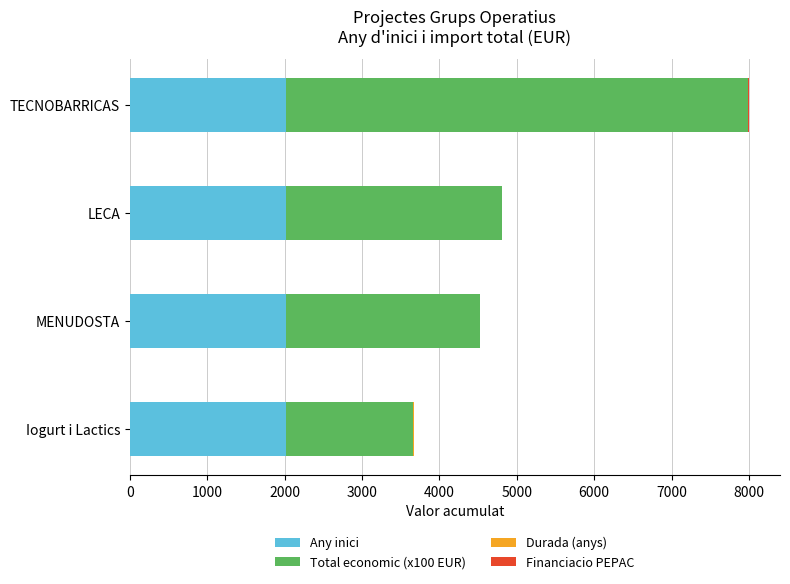

At which category is the sum across all series the highest?

TECNOBARRICAS